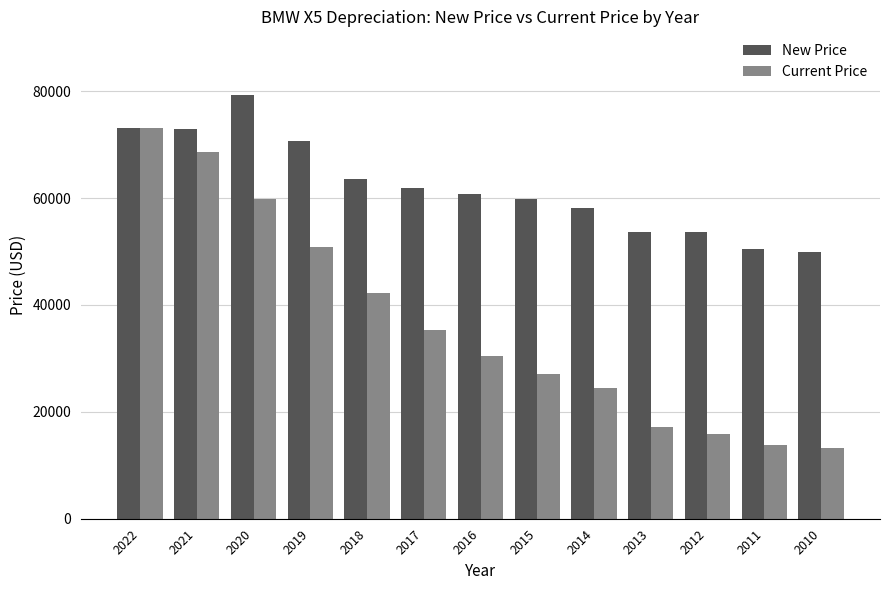

How many bars are there in total?

26